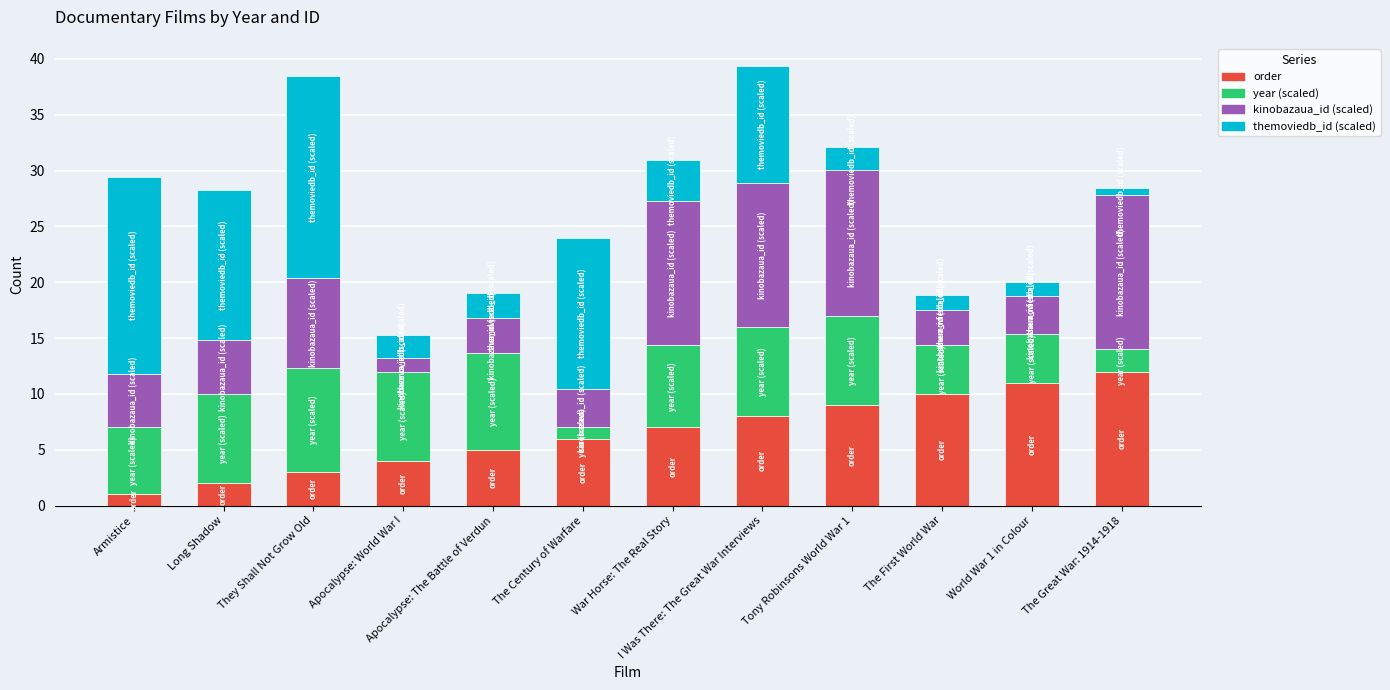

What is the total value across all series at Long Shadow?

28.3